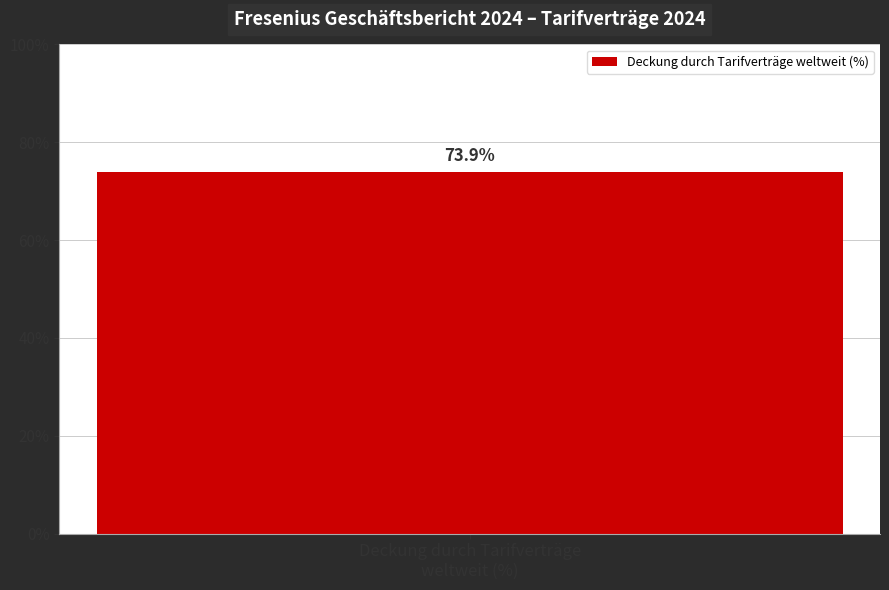

At which category does the chart reach its minimum across all series?

Deckung durch Tarifverträge weltweit (%)